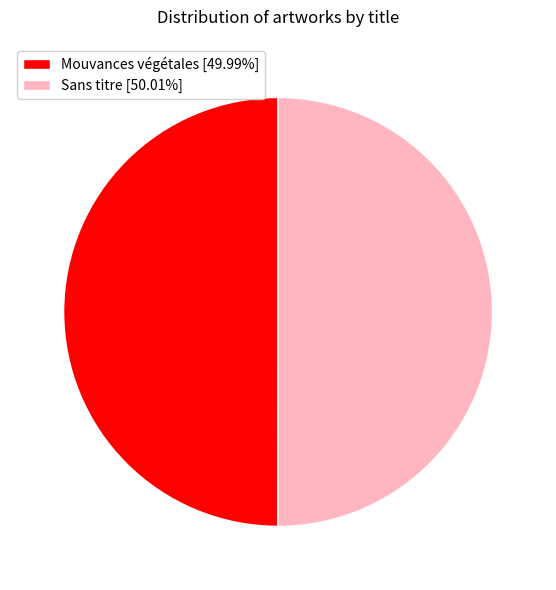

True or false: Sans titre accounts for 50% of the total.

True